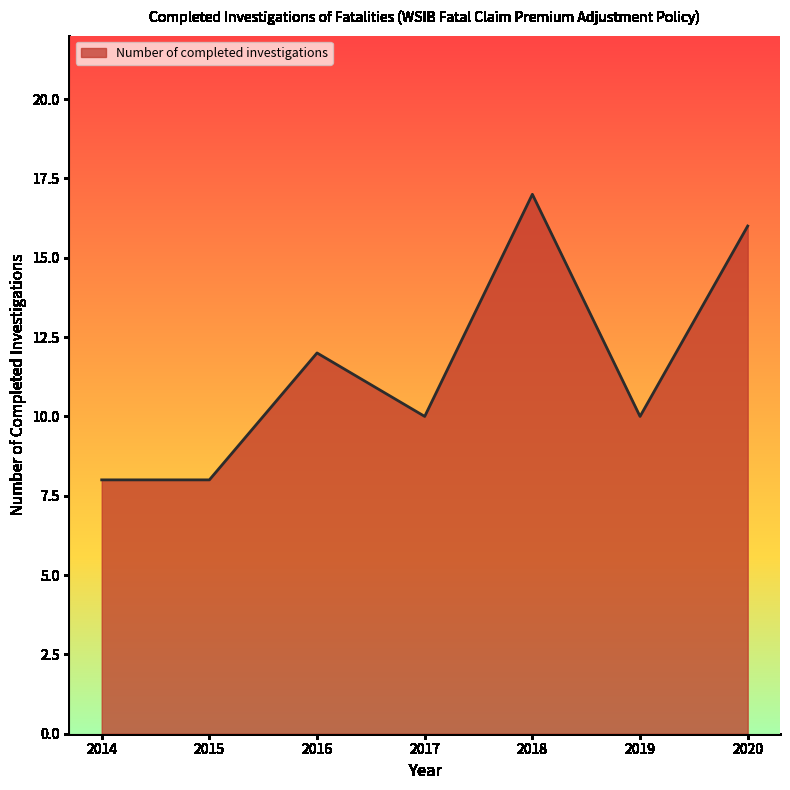

What is the greatest value displayed?

17